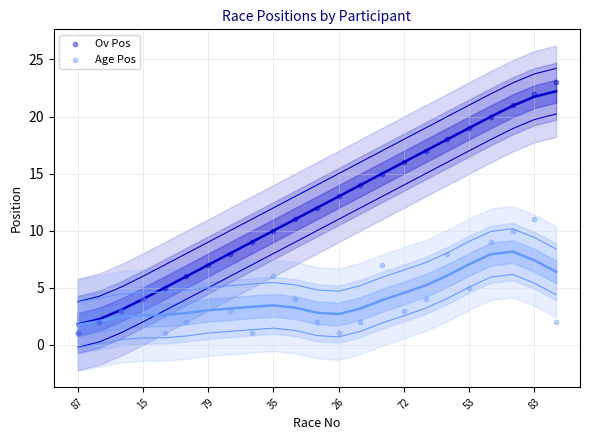

Which series contains the lowest Y value?

Ov Pos